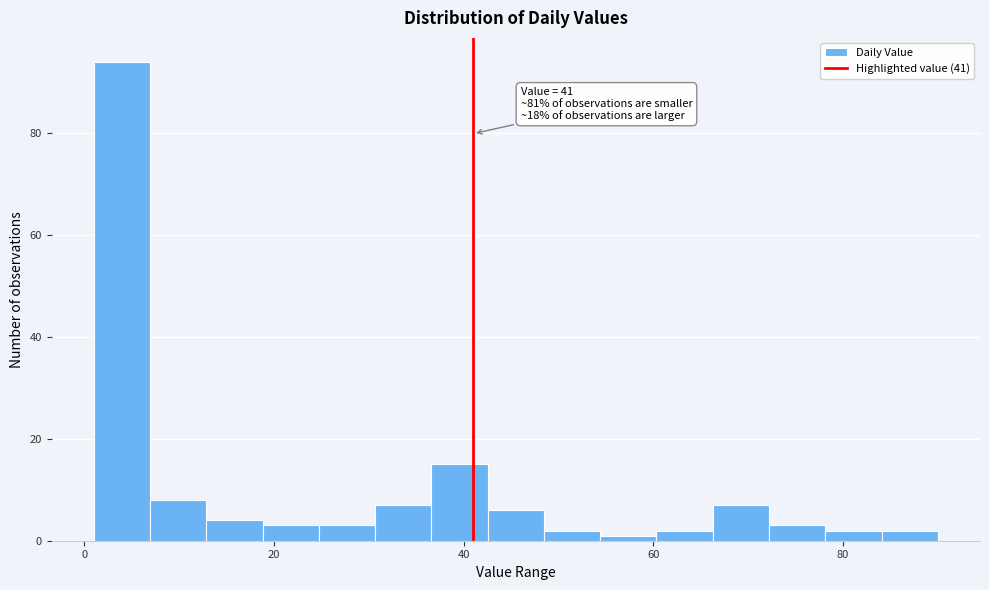

Read against the x-axis, roughly where is the centre of the tallest bar?

4